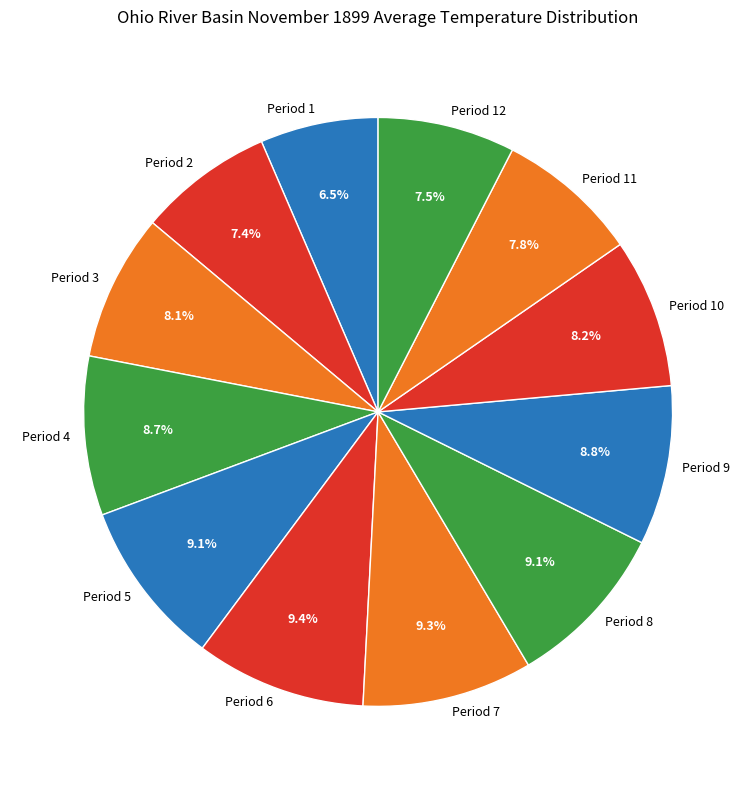

Does Period 8 represent more than half of the total?

No